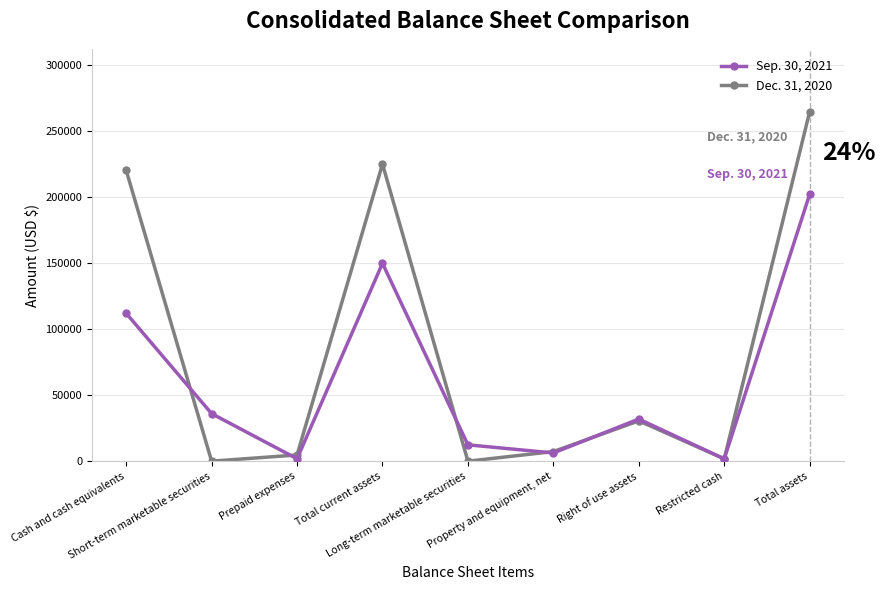

How many interior local peaks does the Dec. 31, 2020 series have?

2